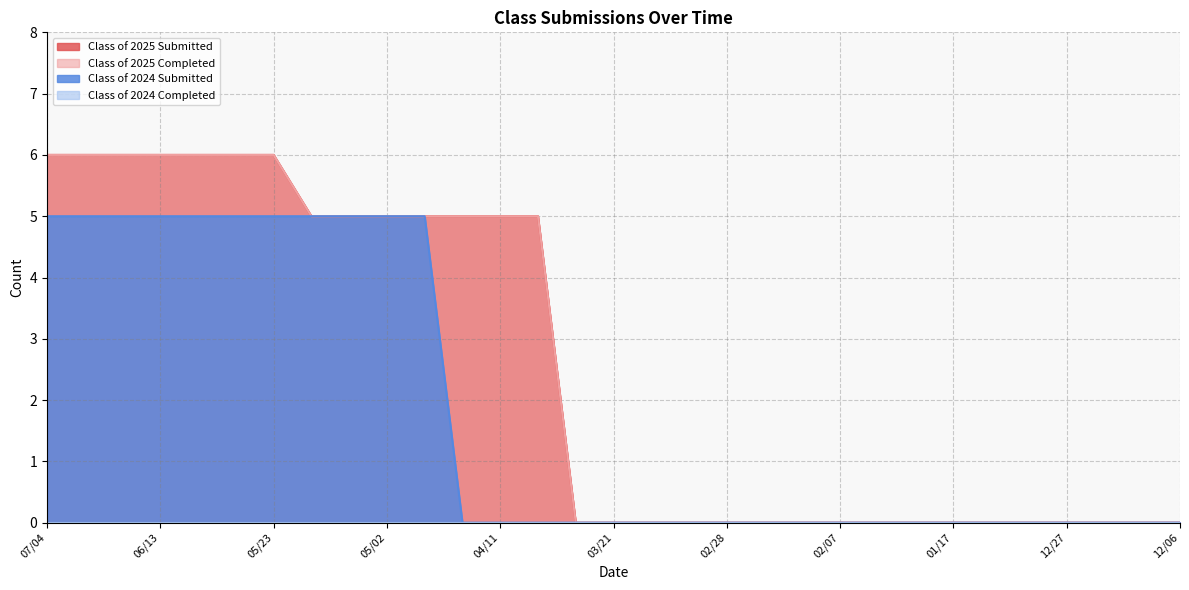

List the labels in order of Class of 2024 Submitted value, smallest first.

04/18, 04/11, 04/04, 03/28, 03/21, 03/14, 03/07, 02/28, 02/21, 02/14, 02/07, 01/31, 01/24, 01/17, 01/10, 12/31, 12/27, 12/20, 12/13, 12/06, 07/04, 06/27, 06/20, 06/13, 06/06, 05/30, 05/23, 05/16, 05/09, 05/02, 04/24